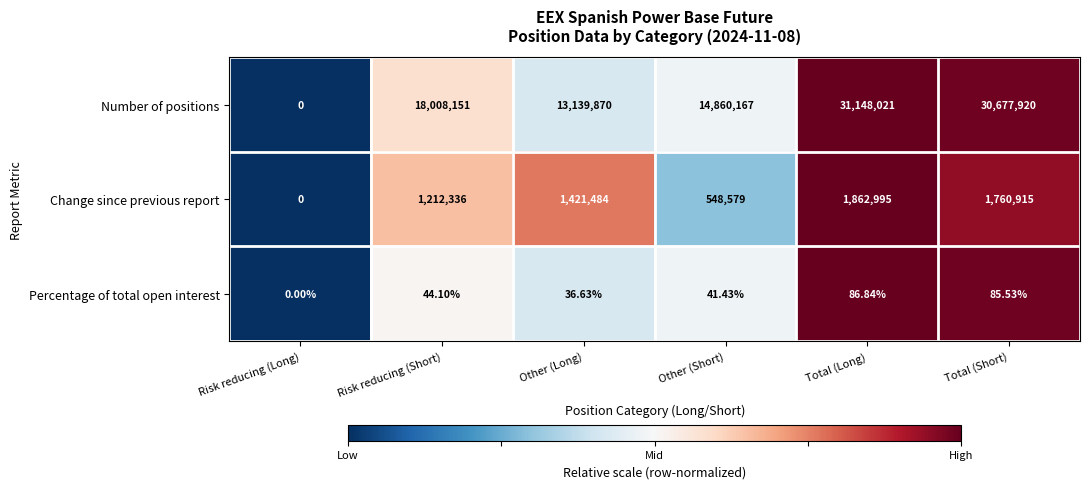

Rank the series by their maximum value, from highest to lowest.

Number of positions, Change since previous report, Percentage of total open interest